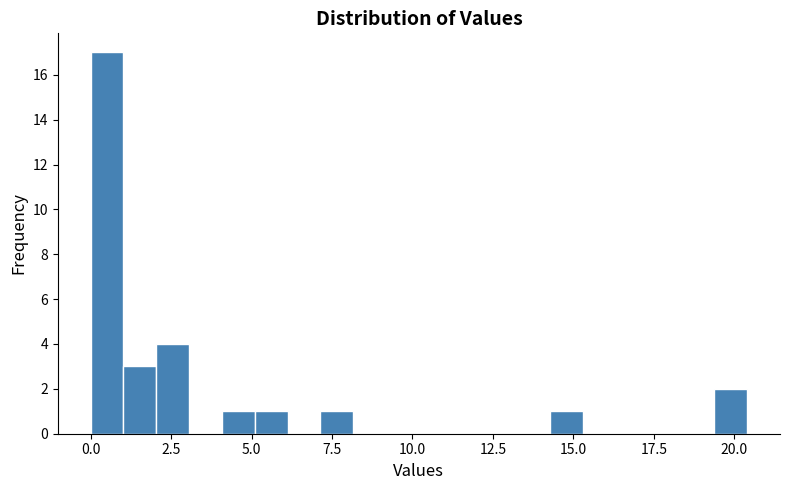

Around what value on the x-axis is the tallest bar? Give the approximate position of its centre, as read against the axis.

0.5